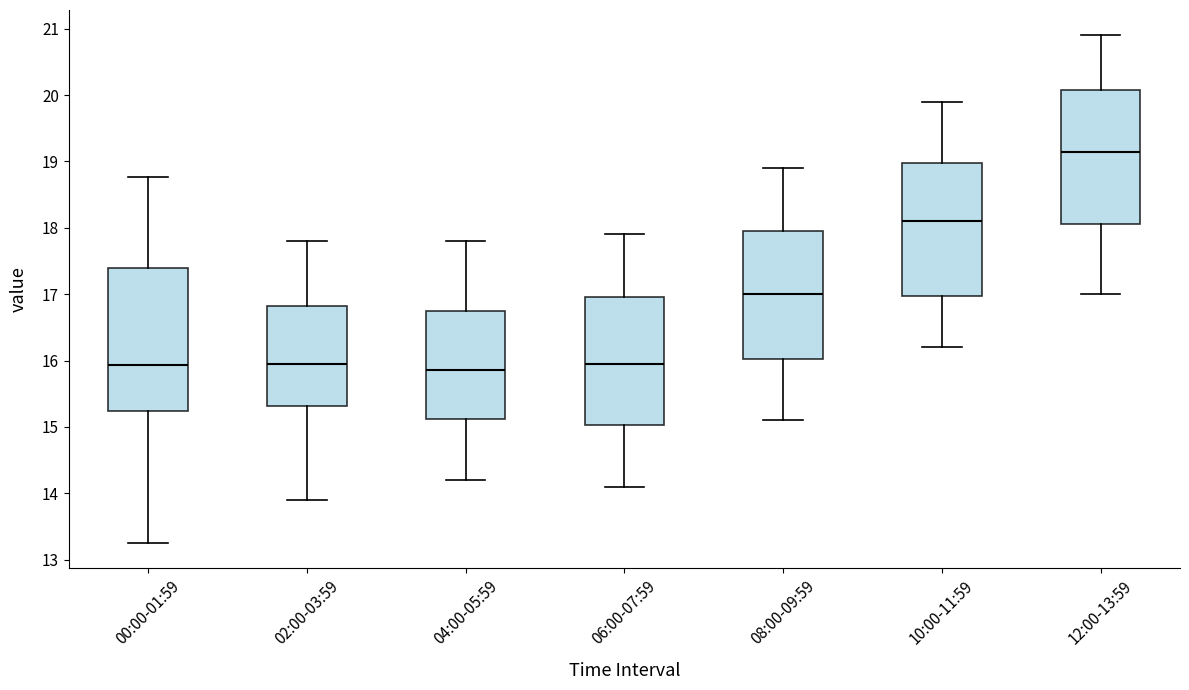

Where is the lower edge of the box for 08:00-09:59 on the y-axis? The values are not printed on the chart, so give them approximately, as read against the axis.

16.0